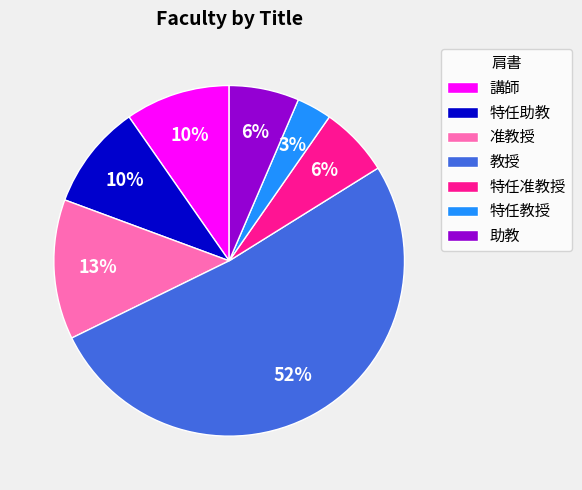

Which slice is the largest?

教授